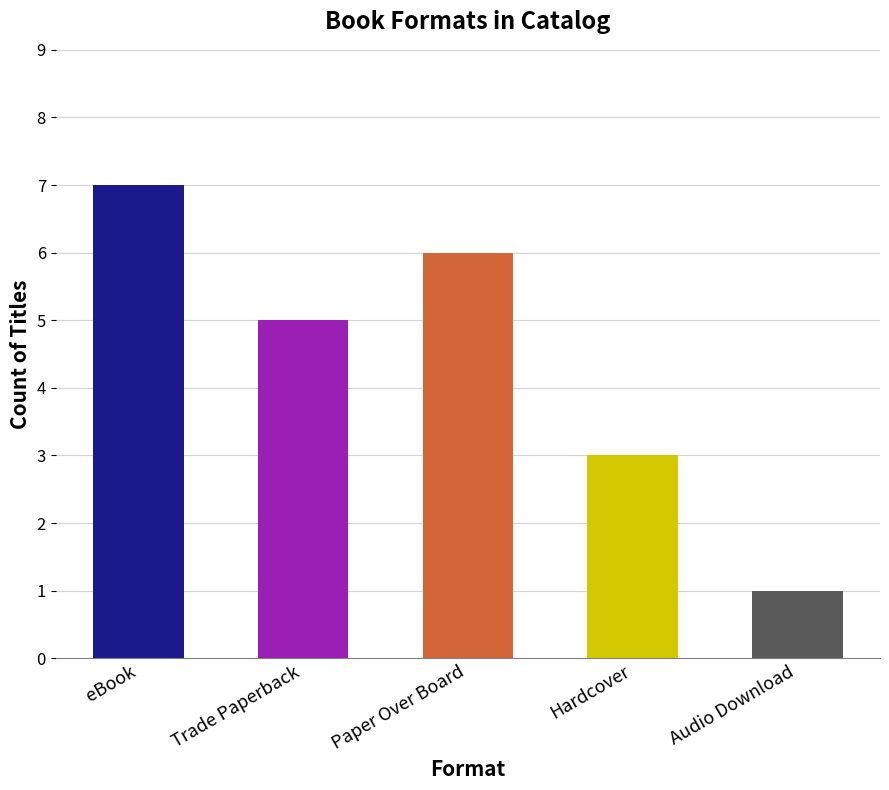

Rank the categories by value from lowest to highest.

Audio Download, Hardcover, Trade Paperback, Paper Over Board, eBook